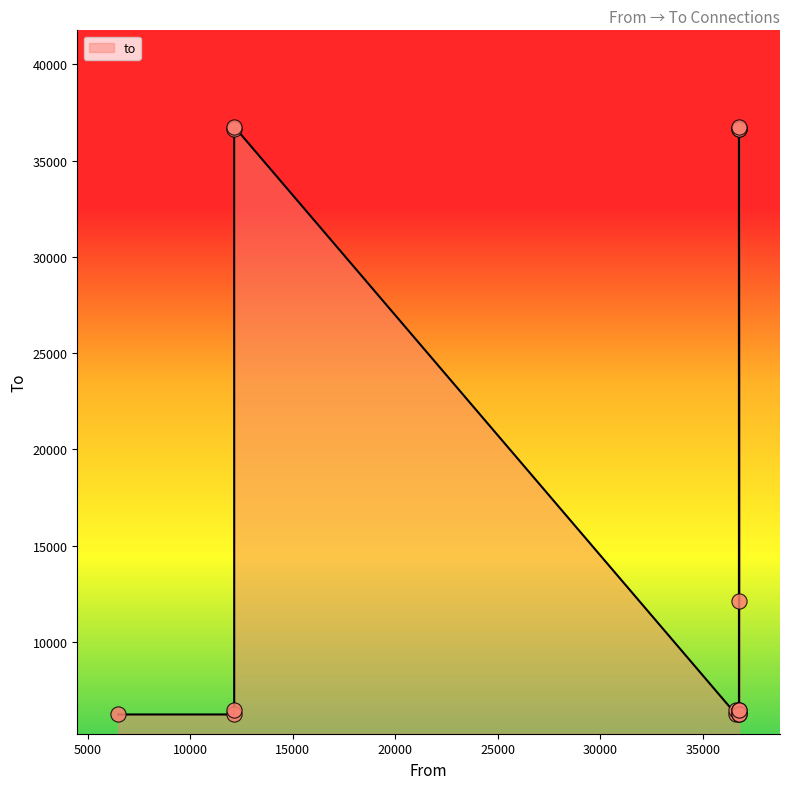

What is the change in value from 36774 to 36774?

+5909